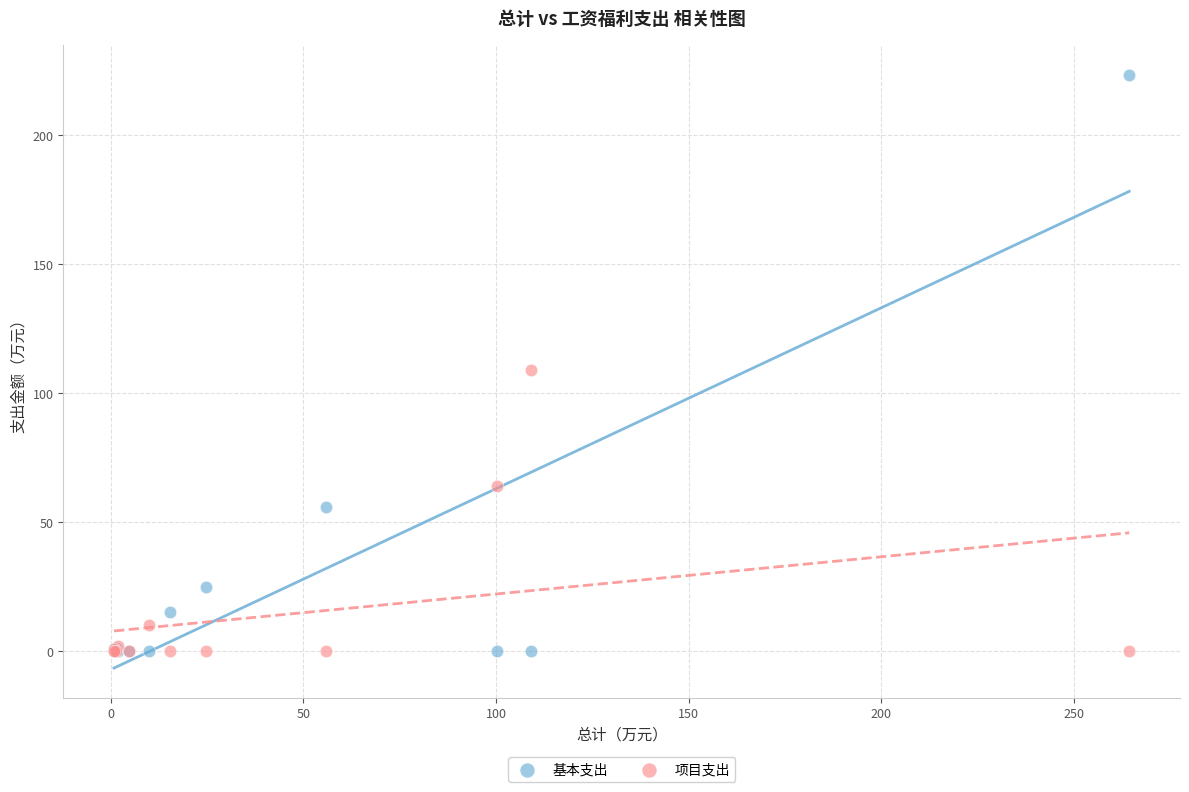

Which series contains the highest Y value?

基本支出